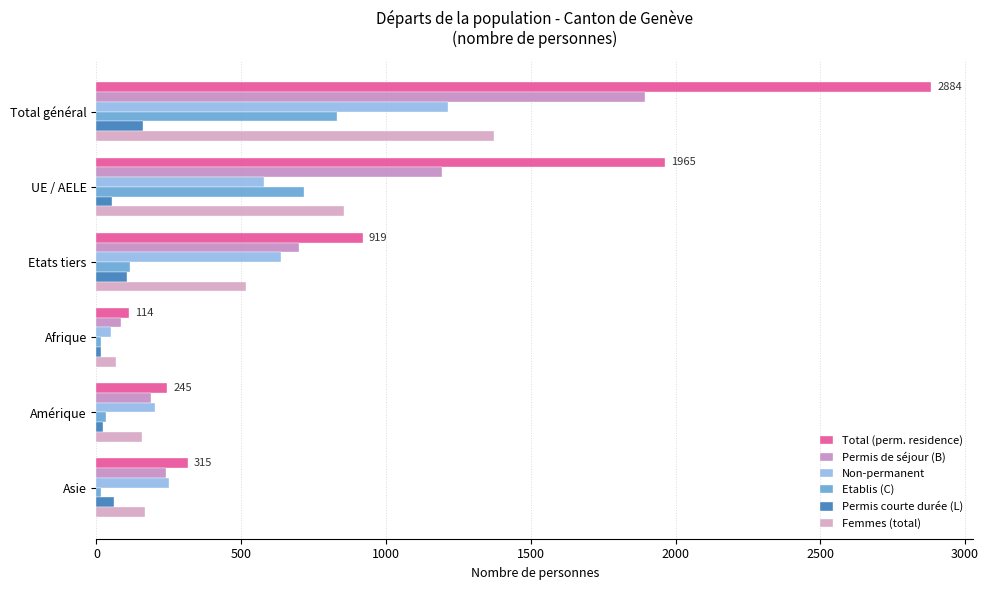

Reading right to left, list all the values displayed in this chart.

Total (perm. residence): 315	245	114	919	1965	2884
Permis de séjour (B): 240	189	85	699	1195	1894
Non-permanent: 249	202	49	636	577	1213
Etablis (C): 14	32	15	115	716	831
Permis courte durée (L): 61	24	14	105	54	159
Femmes (total): 169	157	67	518	856	1374